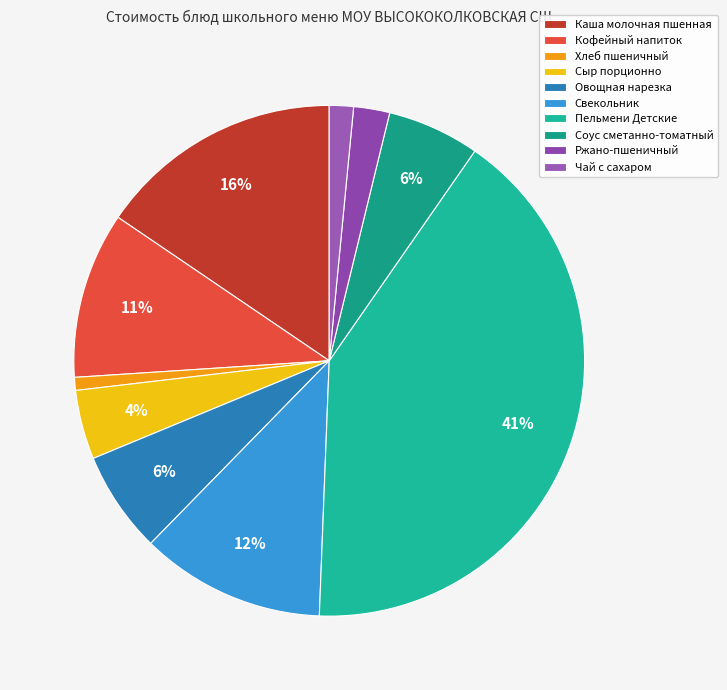

Between Каша молочная пшенная and Соус сметанно-томатный, which is larger?

Каша молочная пшенная